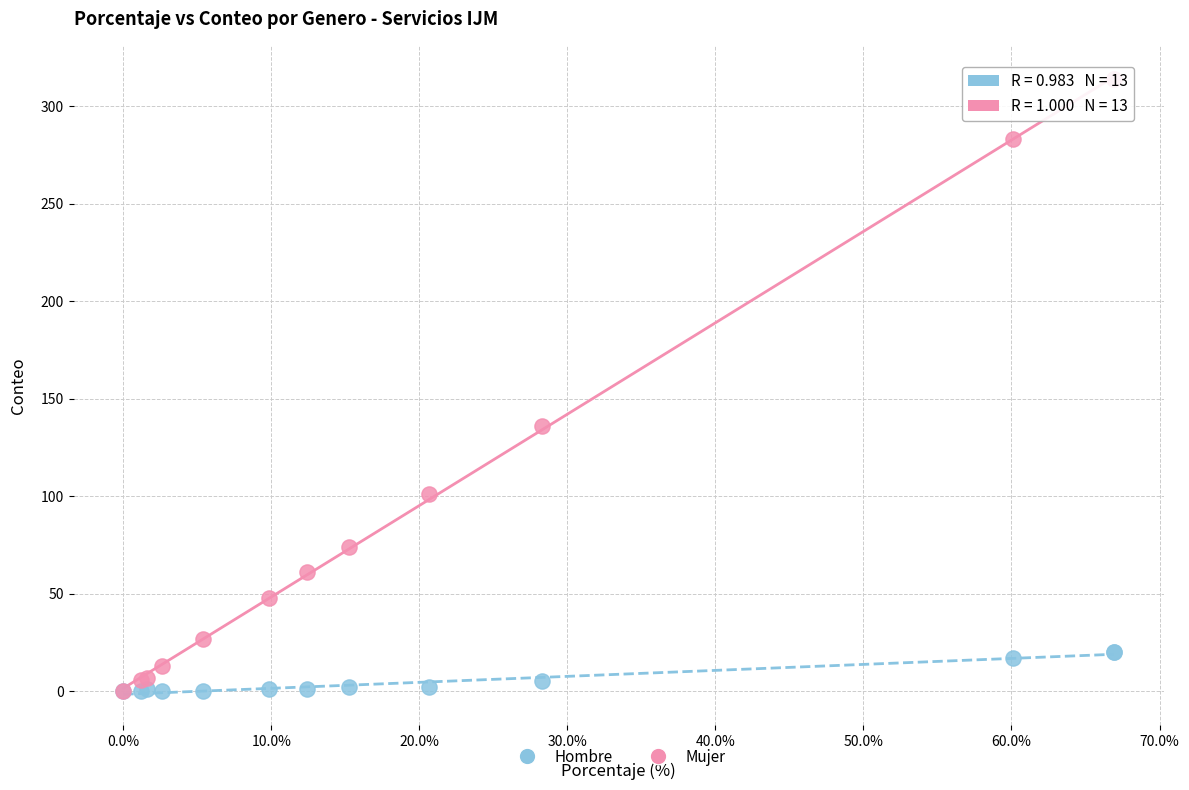

What are all the series names shown in the legend?

Hombre, Mujer